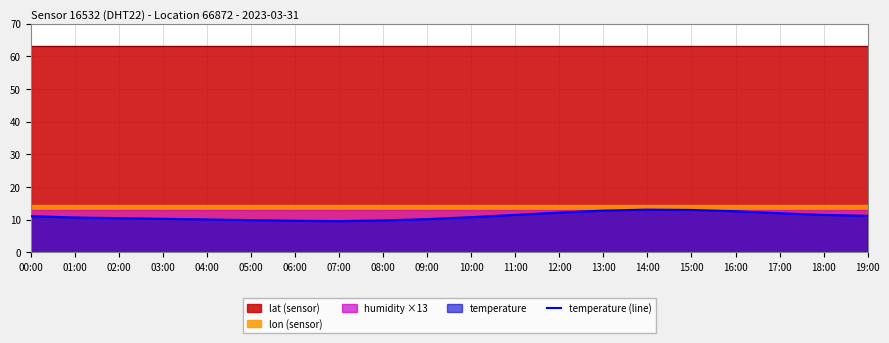

True or false: temperature (line) has a value of 12.2 at 12:00.

True